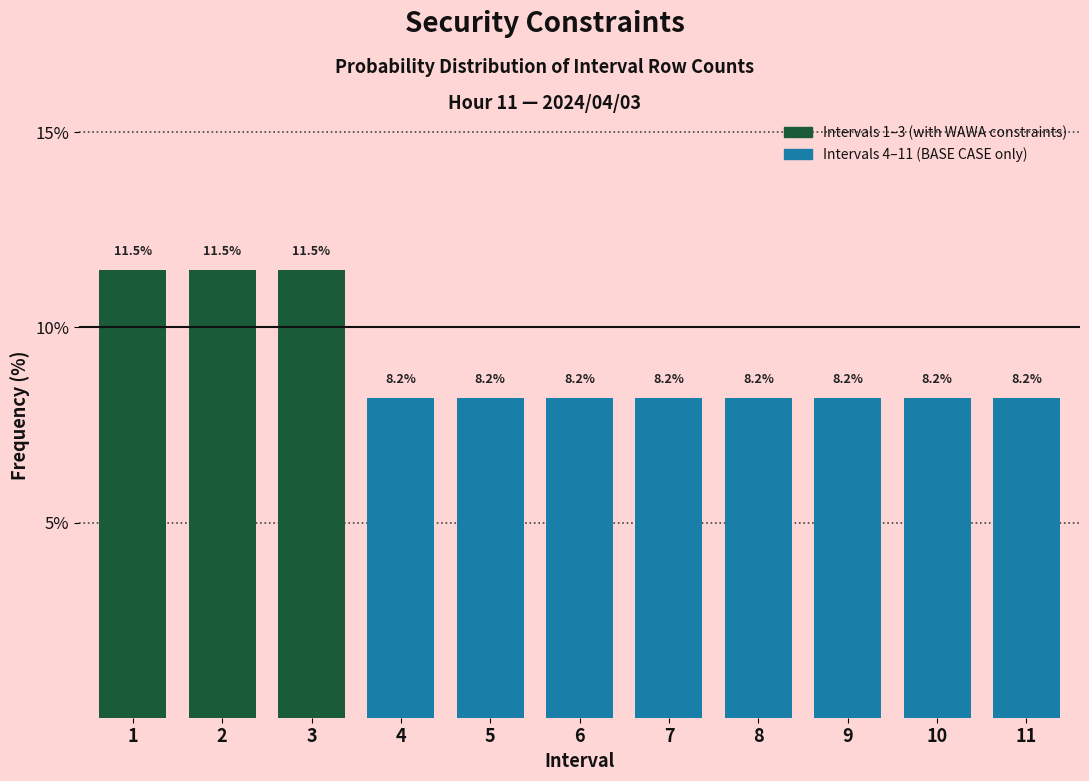

Reading right to left, list all the values displayed in this chart.

11=8.2	10=8.2	9=8.2	8=8.2	7=8.2	6=8.2	5=8.2	4=8.2	3=11.5	2=11.5	1=11.5